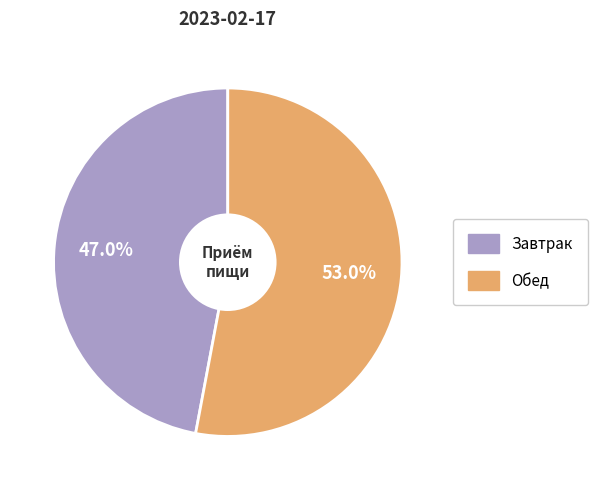

How many segments does this pie chart have?

2